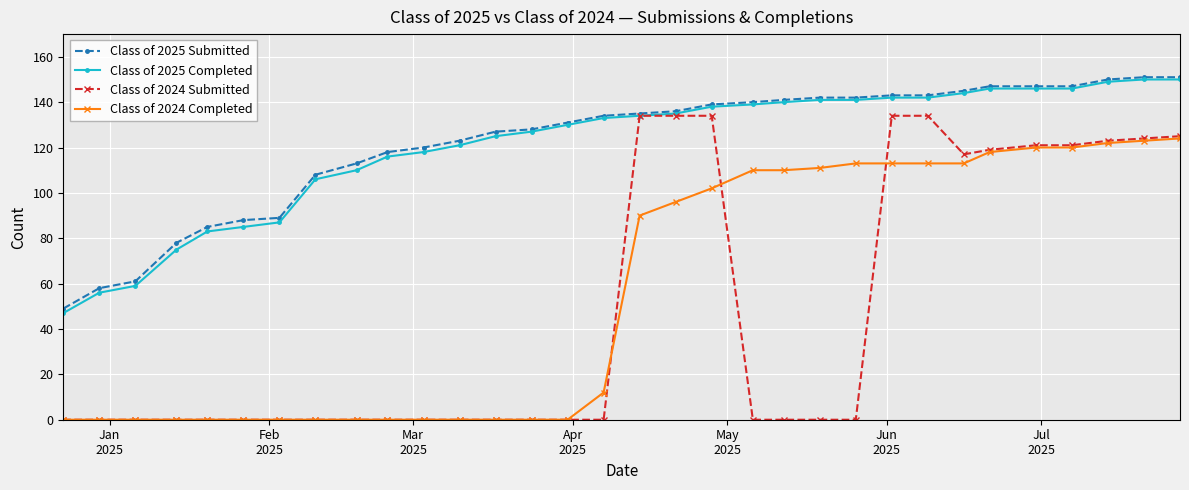

What is the maximum value shown in the chart?

151